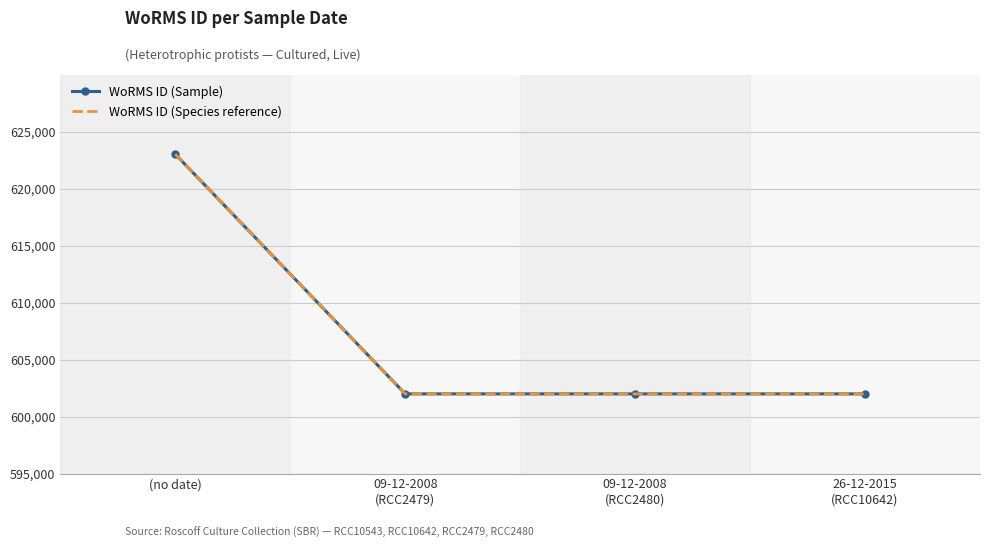

Which series has the largest range (max minus min)?

WoRMS ID (Sample)